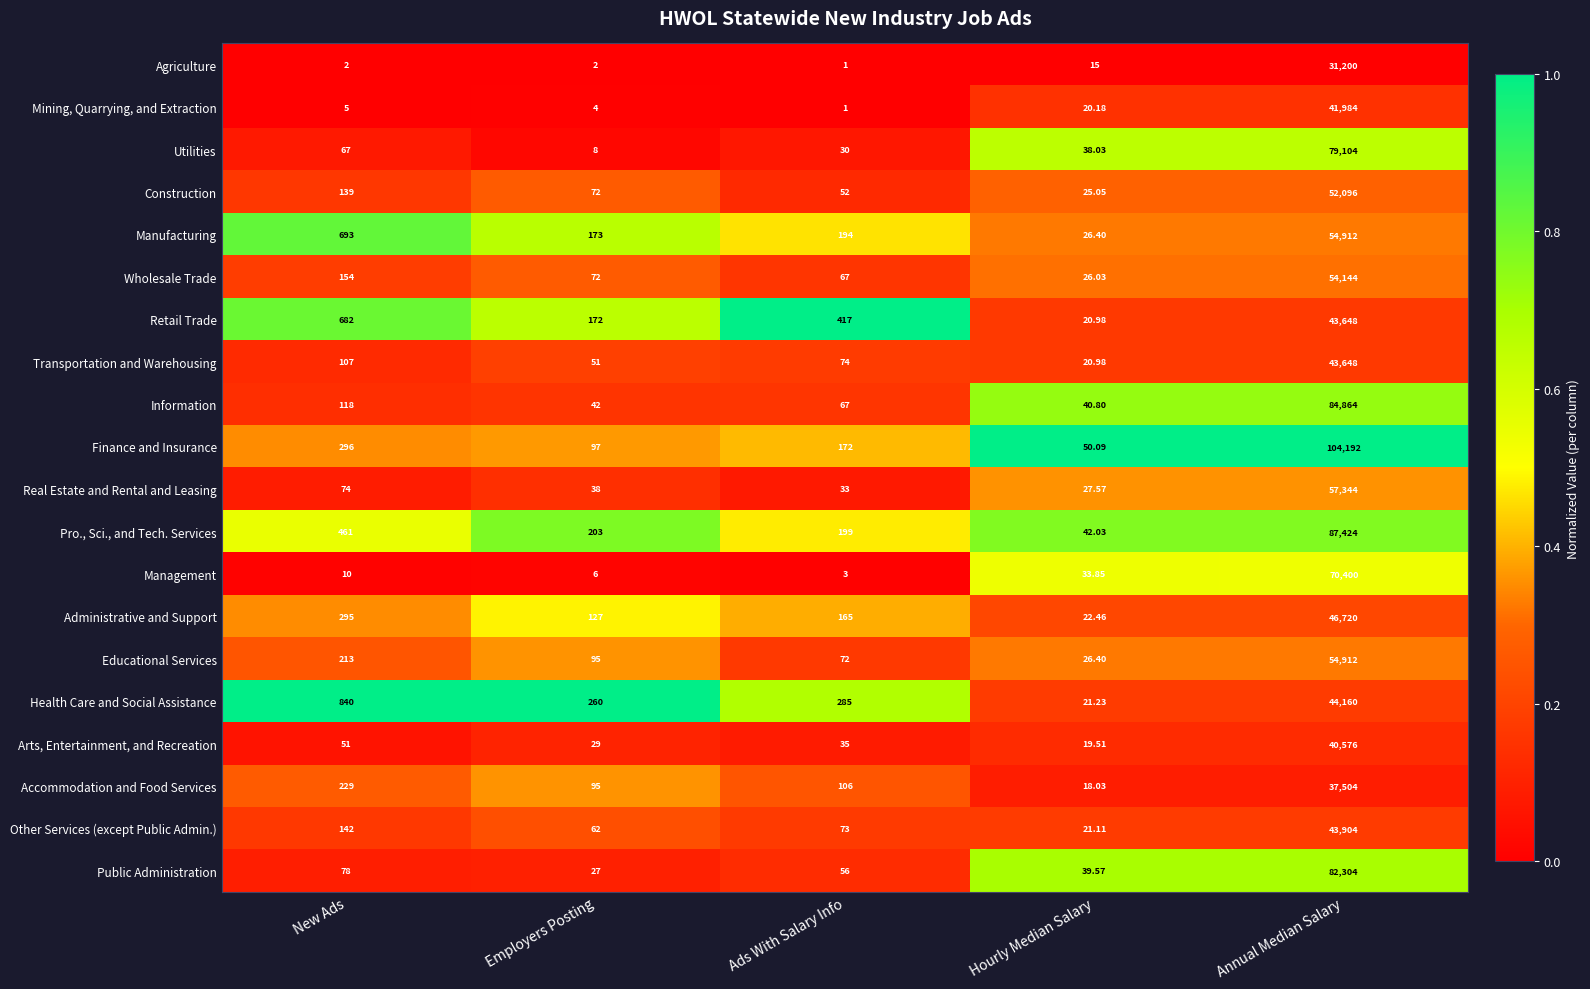

Rank the categories by Accommodation and Food Services value from lowest to highest.

Hourly Median Salary, Employers Posting, Ads With Salary Info, New Ads, Annual Median Salary